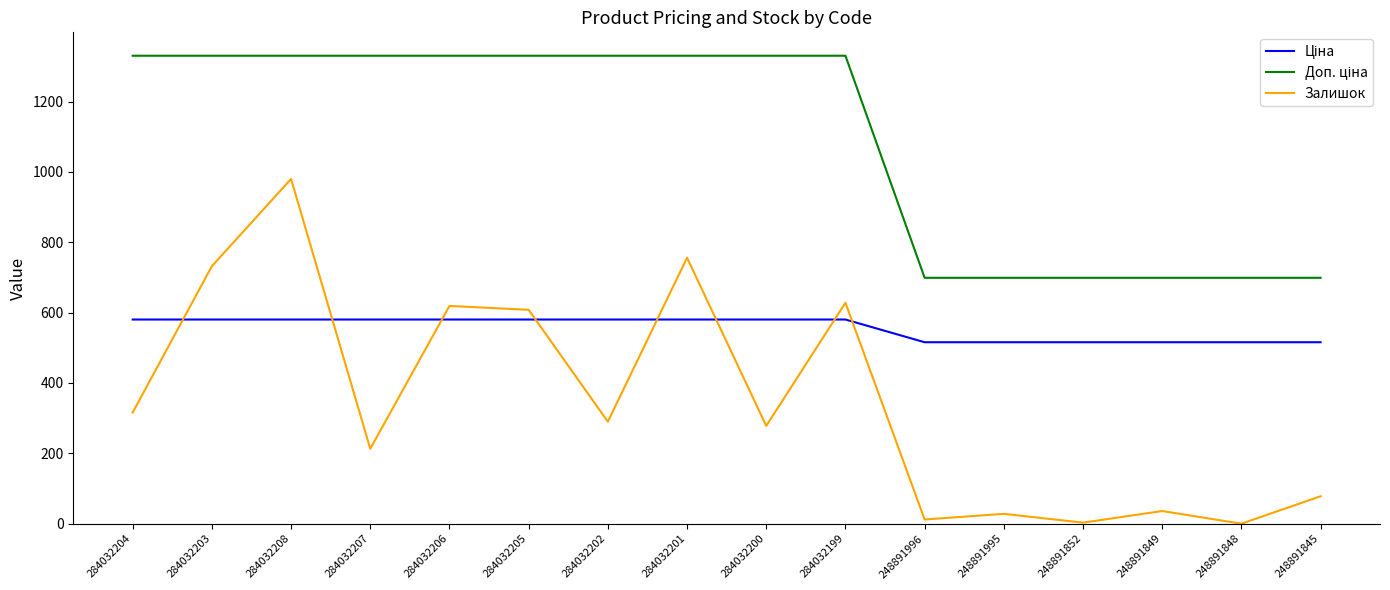

The Залишок series shows 0.0 at 248891848. True or false?

True